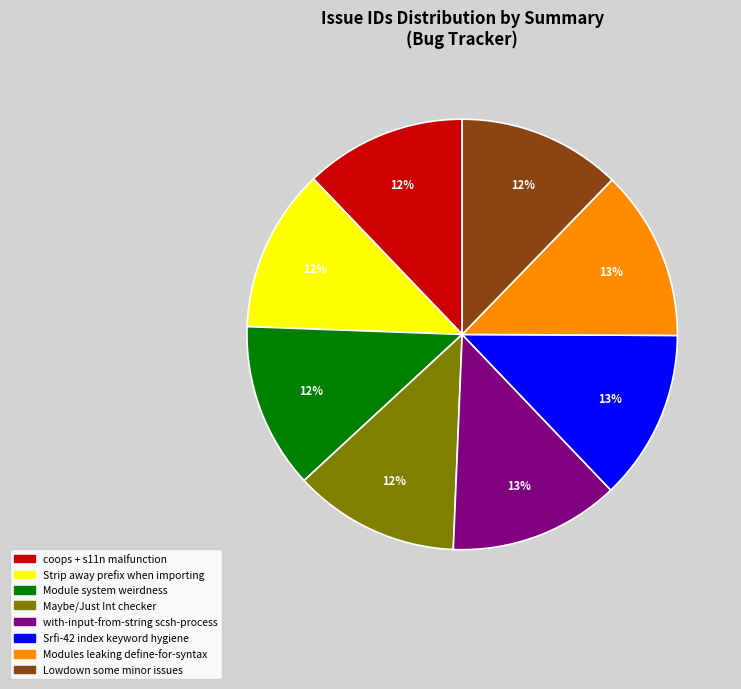

To the nearest percent, what percentage of the pie is coops + s11n malfunction?

12%